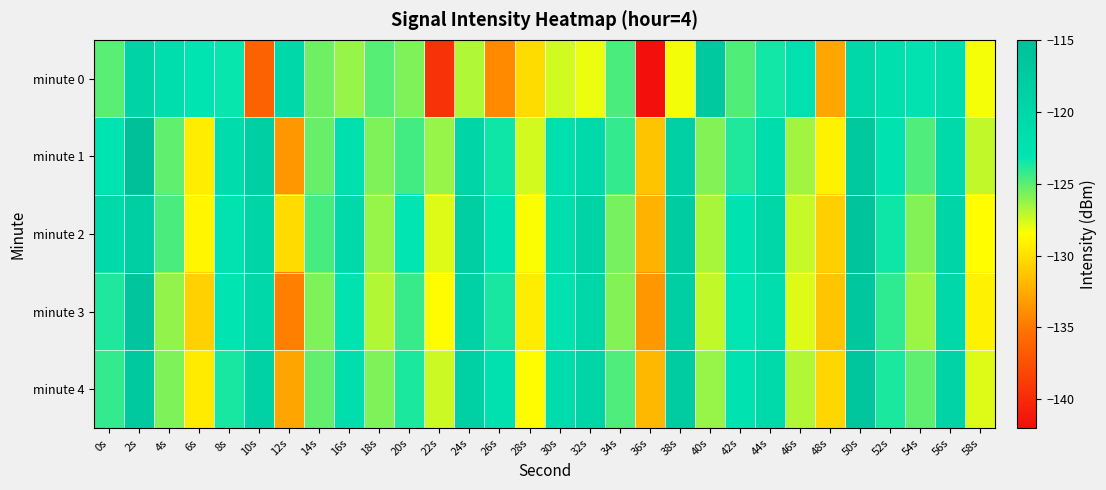

Reading right to left, list all the values displayed in this chart.

minute 0: 58s=-128.3	56s=-121.7	54s=-122.7	52s=-121.9	50s=-120.4	48s=-132.7	46s=-122.2	44s=-123.5	42s=-124.8	40s=-117.0	38s=-128.3	36s=-141.8	34s=-124.7	32s=-128.1	30s=-127.5	28s=-130.2	26s=-134.1	24s=-126.9	22s=-139.5	20s=-125.8	18s=-124.9	16s=-126.3	14s=-125.4	12s=-120.3	10s=-136.3	8s=-123.2	6s=-122.9	4s=-121.6	2s=-119.6	0s=-125.0
minute 1: 58s=-127.2	56s=-120.9	54s=-124.8	52s=-122.7	50s=-117.3	48s=-129.1	46s=-126.5	44s=-121.4	42s=-123.8	40s=-125.9	38s=-118.7	36s=-131.3	34s=-124.2	32s=-120.5	30s=-122.1	28s=-127.6	26s=-123.4	24s=-119.8	22s=-126.3	20s=-124.5	18s=-125.8	16s=-122.0	14s=-125.3	12s=-133.4	10s=-118.5	8s=-121.2	6s=-129.3	4s=-125.1	2s=-115.2	0s=-122.9
minute 2: 58s=-128.6	56s=-119.7	54s=-125.9	52s=-123.4	50s=-116.2	48s=-130.8	46s=-127.3	44s=-120.1	42s=-122.5	40s=-126.7	38s=-117.9	36s=-132.1	34s=-125.6	32s=-119.3	30s=-121.7	28s=-128.4	26s=-122.9	24s=-118.5	22s=-127.8	20s=-123.1	18s=-126.3	16s=-120.8	14s=-124.6	12s=-130.2	10s=-119.8	8s=-122.4	6s=-128.9	4s=-124.7	2s=-118.3	0s=-120.5
minute 3: 58s=-129.1	56s=-120.3	54s=-126.4	52s=-124.1	50s=-116.8	48s=-131.2	46s=-127.8	44s=-121.6	42s=-123.1	40s=-127.2	38s=-118.4	36s=-133.5	34s=-125.9	32s=-120.1	30s=-122.4	28s=-129.3	26s=-123.6	24s=-119.2	22s=-128.7	20s=-124.3	18s=-126.9	16s=-122.5	14s=-125.8	12s=-134.6	10s=-120.3	8s=-122.9	6s=-130.7	4s=-126.2	2s=-116.4	0s=-123.8
minute 4: 58s=-127.8	56s=-119.4	54s=-125.1	52s=-123.7	50s=-116.5	48s=-130.4	46s=-126.9	44s=-120.8	42s=-122.7	40s=-126.3	38s=-117.6	36s=-131.9	34s=-124.8	32s=-119.7	30s=-121.2	28s=-128.7	26s=-122.3	24s=-118.9	22s=-127.4	20s=-123.7	18s=-125.8	16s=-121.7	14s=-125.2	12s=-132.8	10s=-119.1	8s=-123.6	6s=-129.4	4s=-125.8	2s=-117.1	0s=-124.2